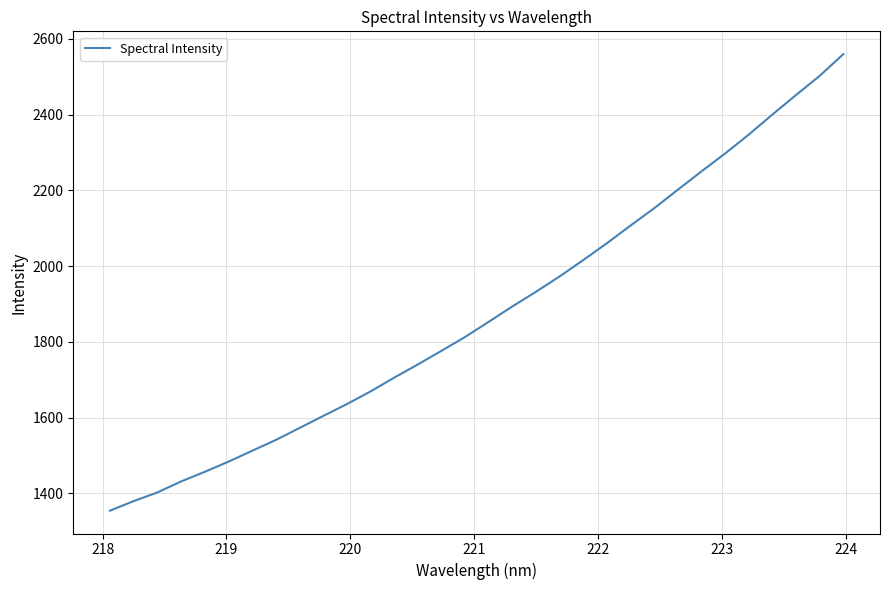

What is the maximum value shown in the chart?

2559.4